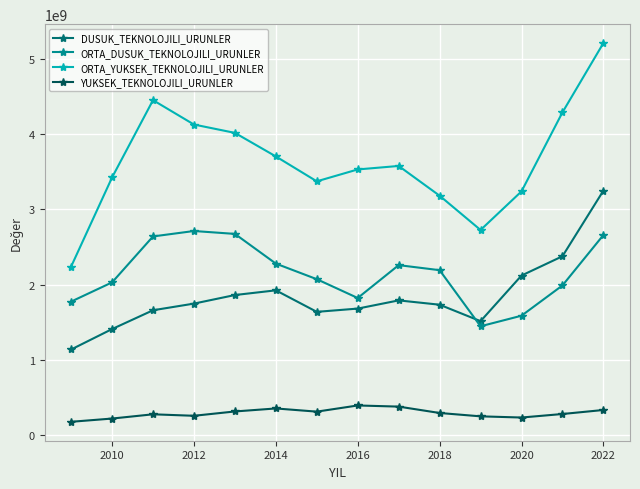

How many interior local valleys does the ORTA_YUKSEK_TEKNOLOJILI_URUNLER series have?

2